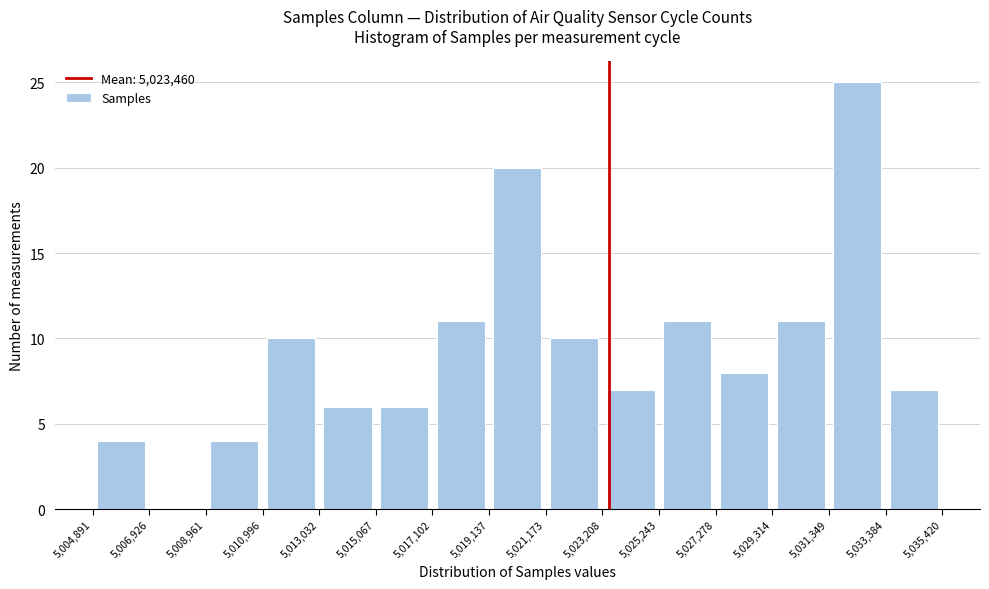

Which range on the x-axis has the tallest bar?

5,031,349 to 5,033,384